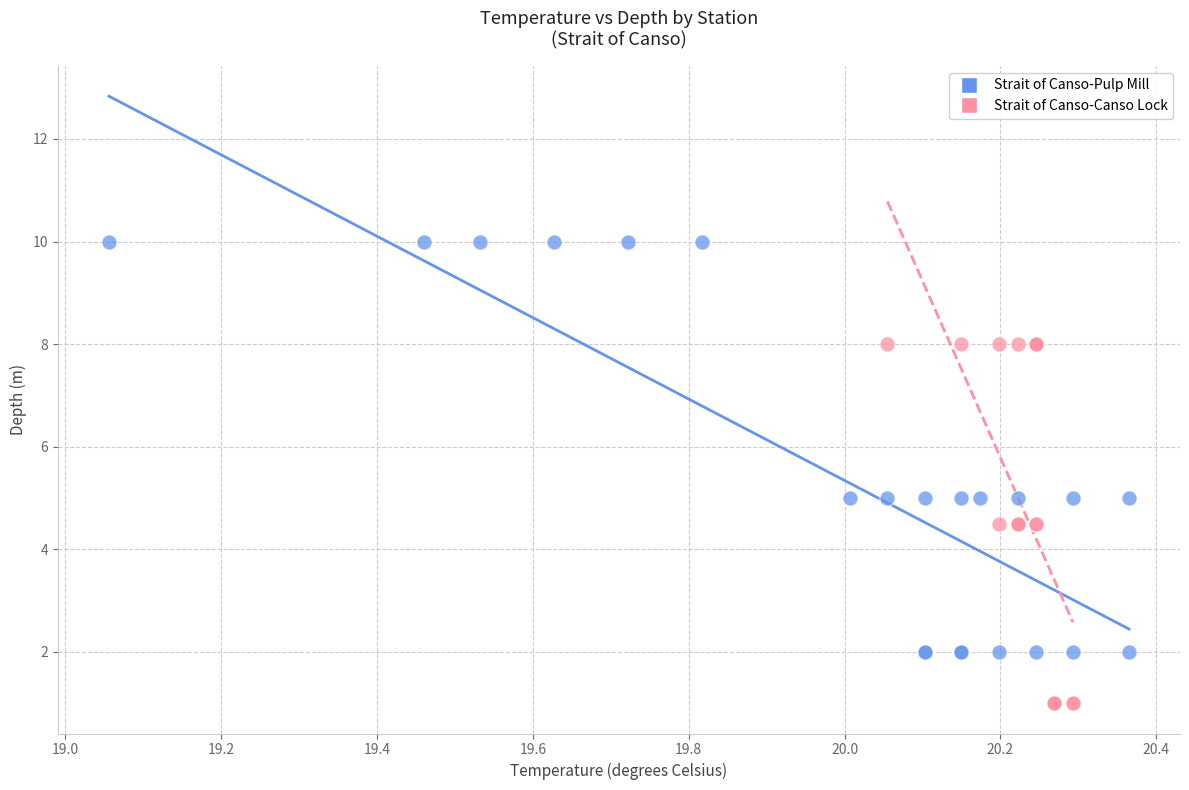

What are all the series names shown in the legend?

Strait of Canso-Pulp Mill, Strait of Canso-Canso Lock